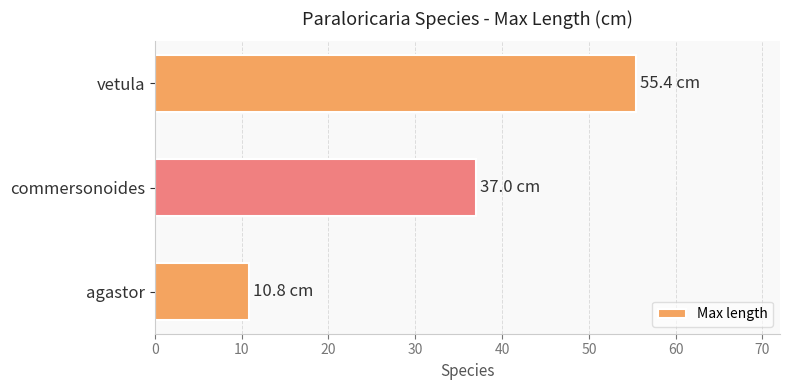

How many series are shown in this chart?

1